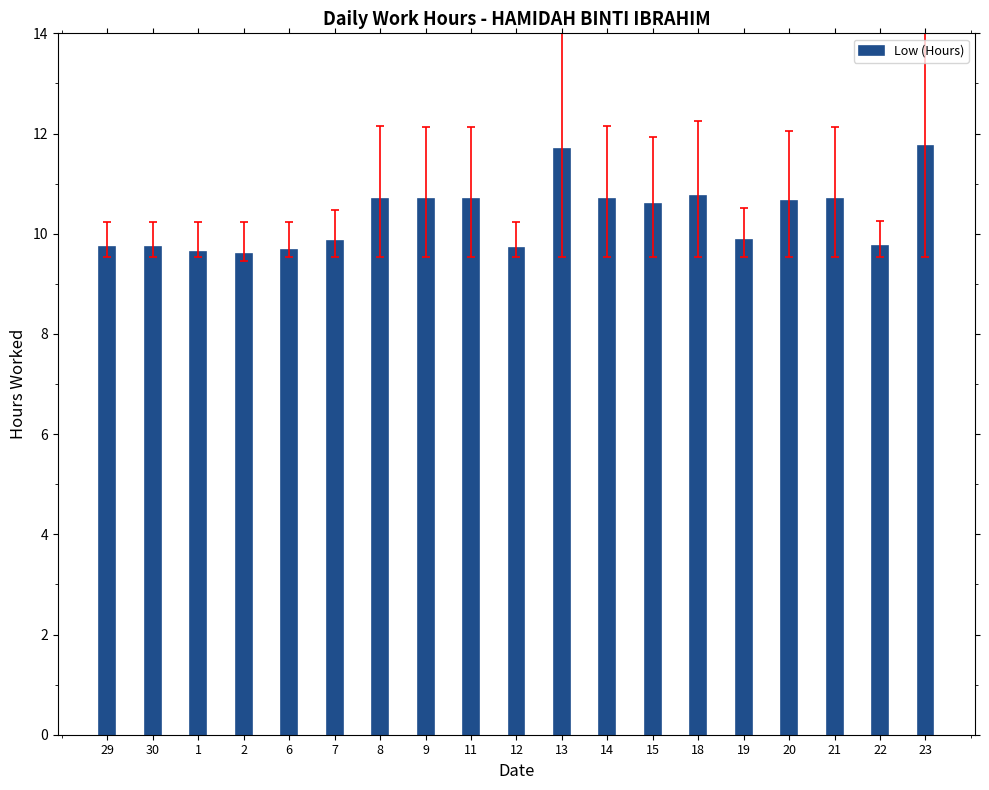

What is the maximum value shown in the chart?

11.8